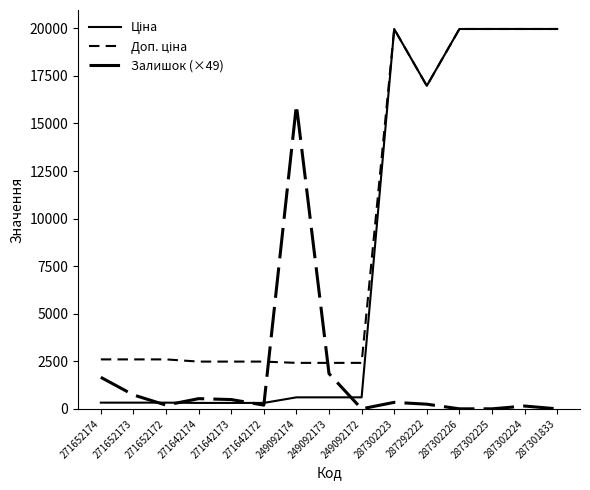

What is the maximum value shown in the chart?

19964.2